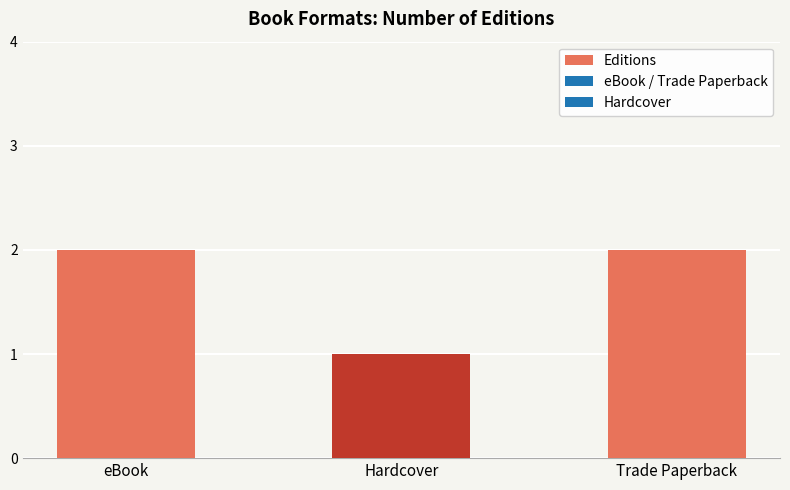

What is the value of the 1st bar from the left?

2